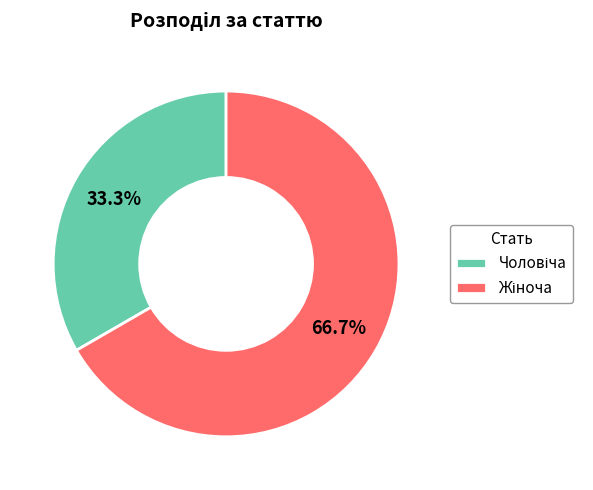

To the nearest percent, what is the average slice percentage?

50%